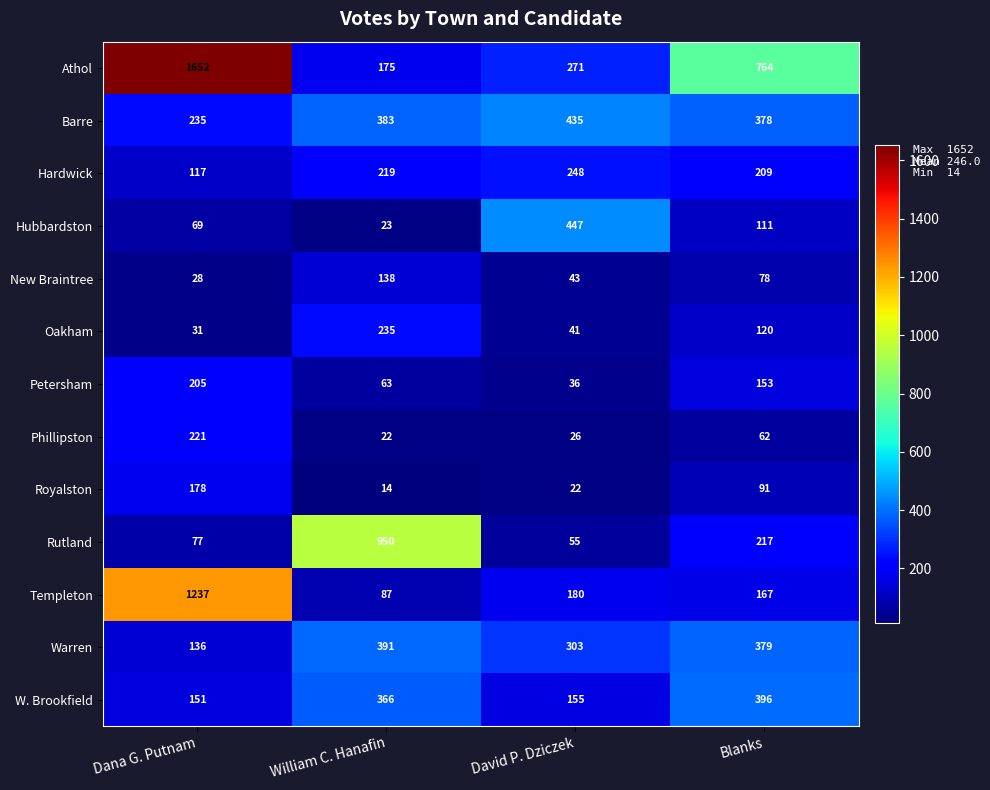

What is the average value of the Oakham series?

107